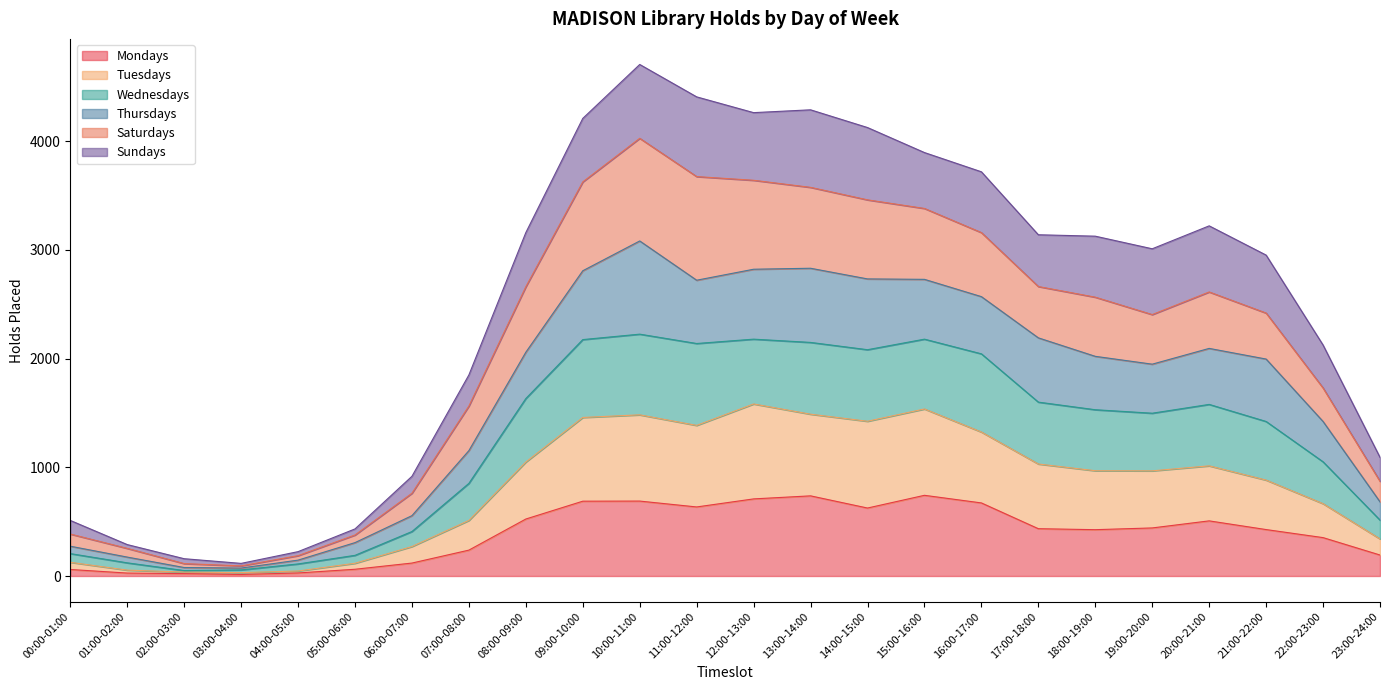

At which category does the chart reach its minimum across all series?

03:00-04:00